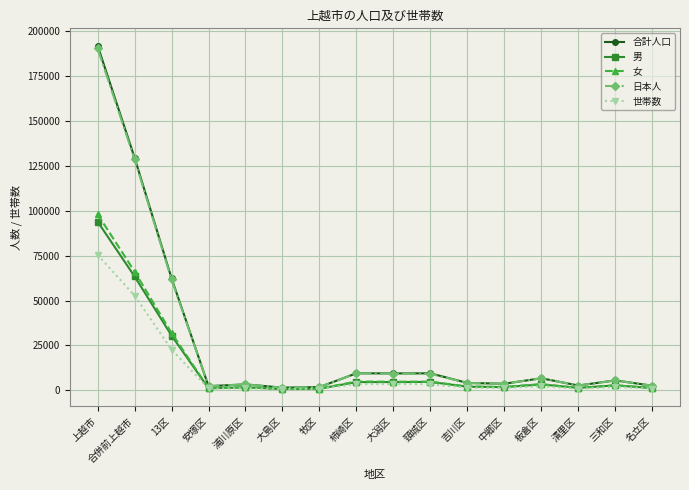

At which category is the sum across all series the highest?

上越市